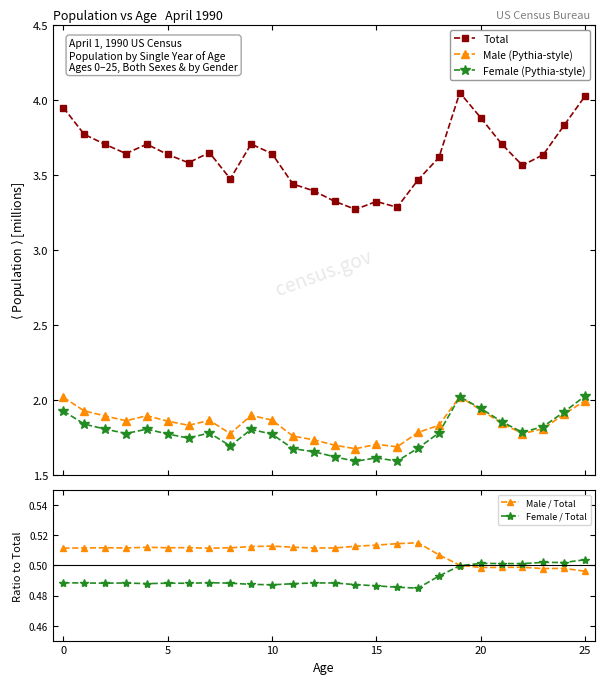

List the series in order of their peak value, highest first.

Total, Female (Pythia-style), Male (Pythia-style), Male / Total, Female / Total